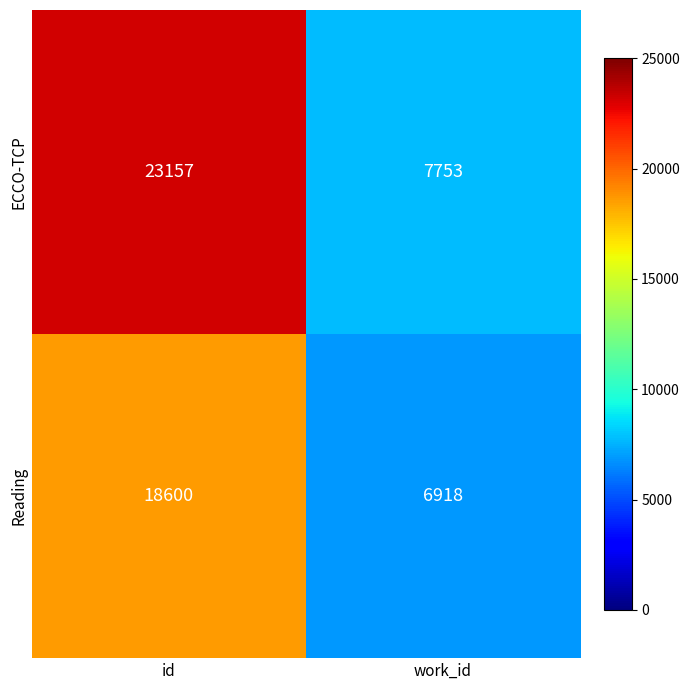

Is it true that ECCO-TCP equals 4031 at work_id?

False